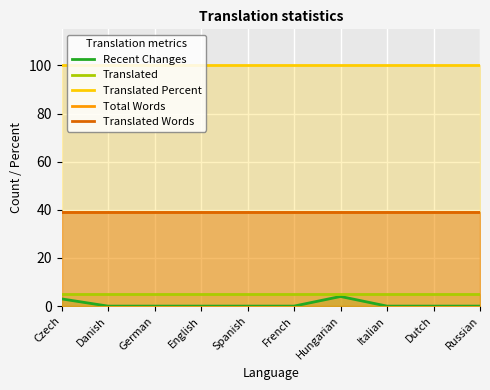

True or false: Translated and Translated Words intersect in this chart.

False